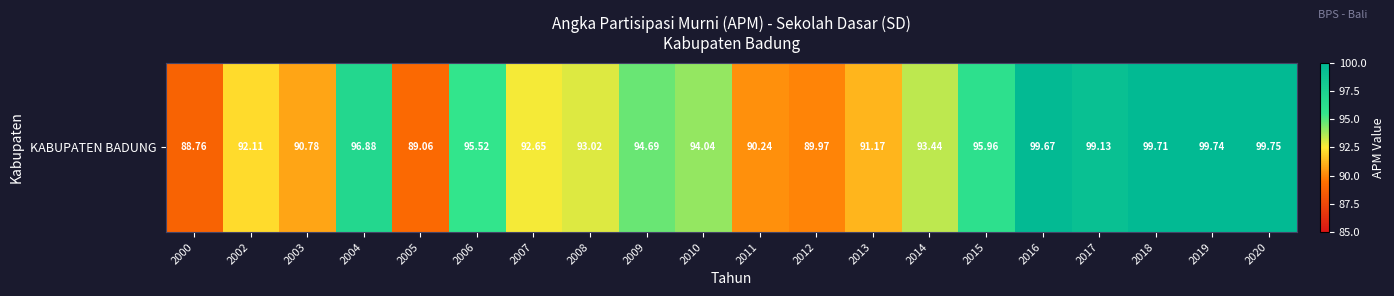

True or false: the data shows 89.1 at 2005.

True